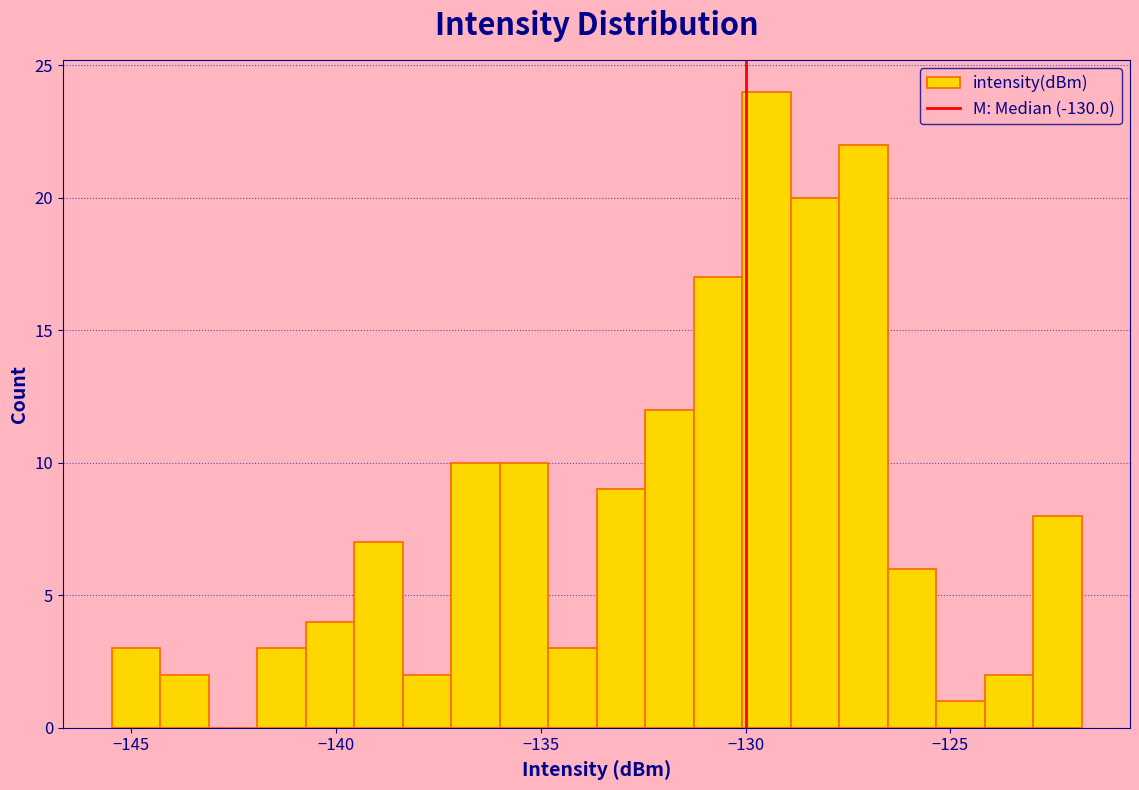

Read against the x-axis, roughly where is the centre of the tallest bar?

-129.5